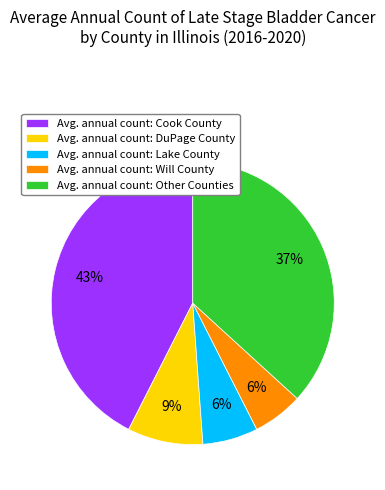

Is it true that Avg. annual count: DuPage County is 15% of the pie?

False